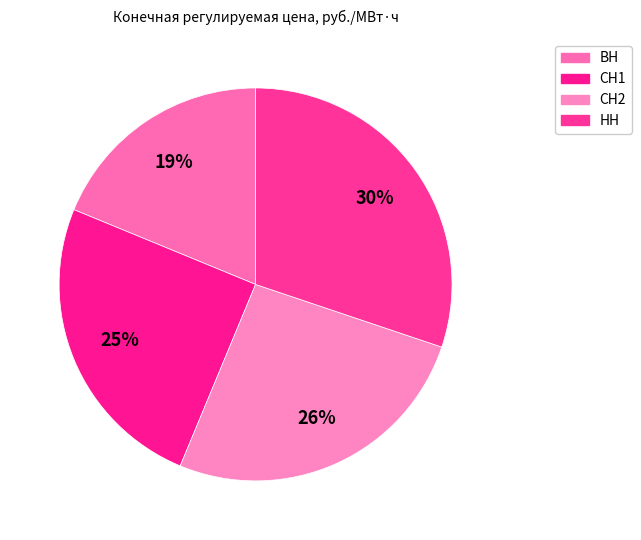

Count the number of slices in the pie.

4